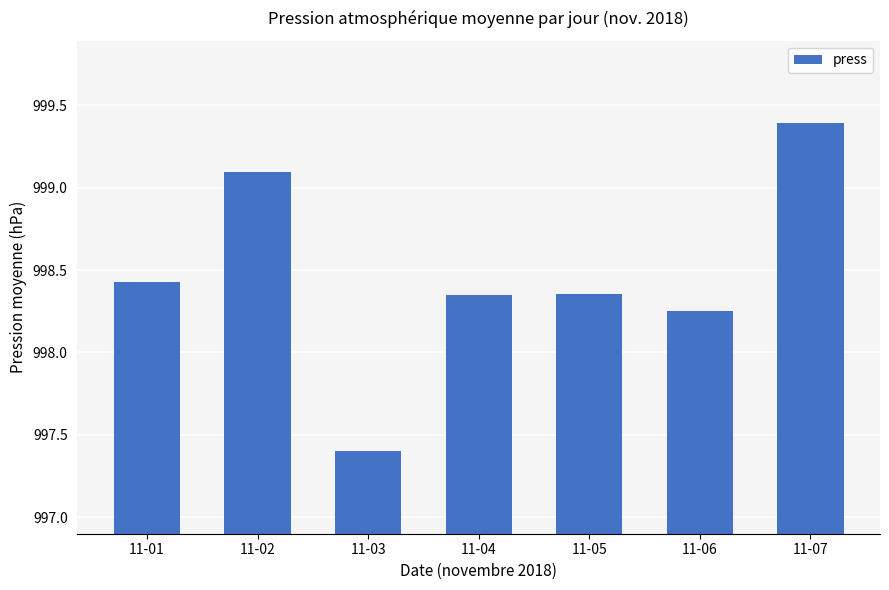

Which category has the lowest value across all series?

11-03